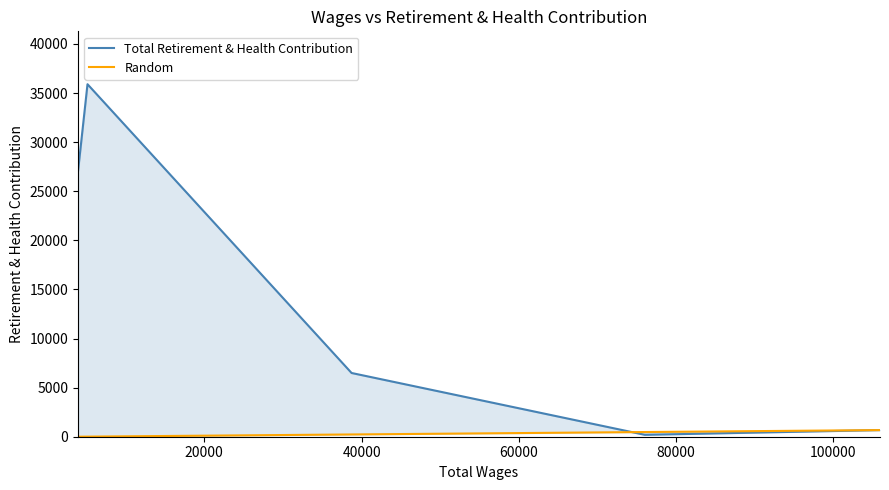

How many points are lower than both their immediate neighbors (excluding endpoints)?

1